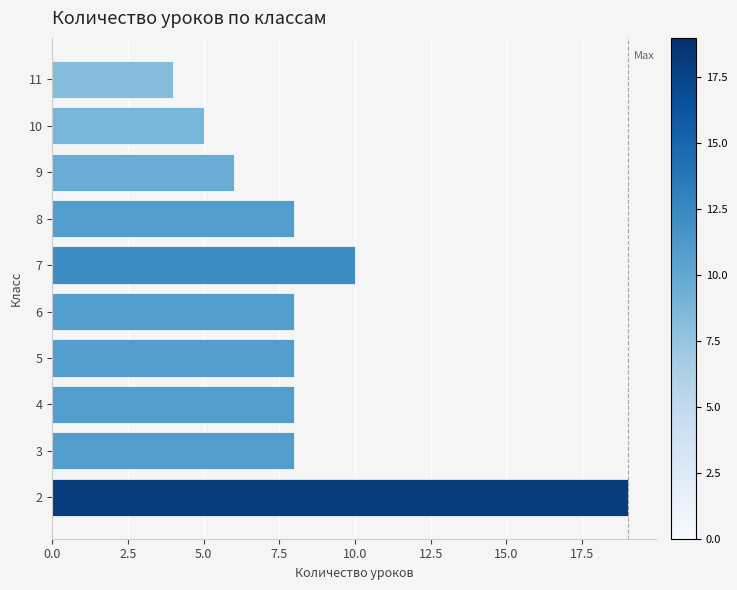

What is the approximate value at 9?

6